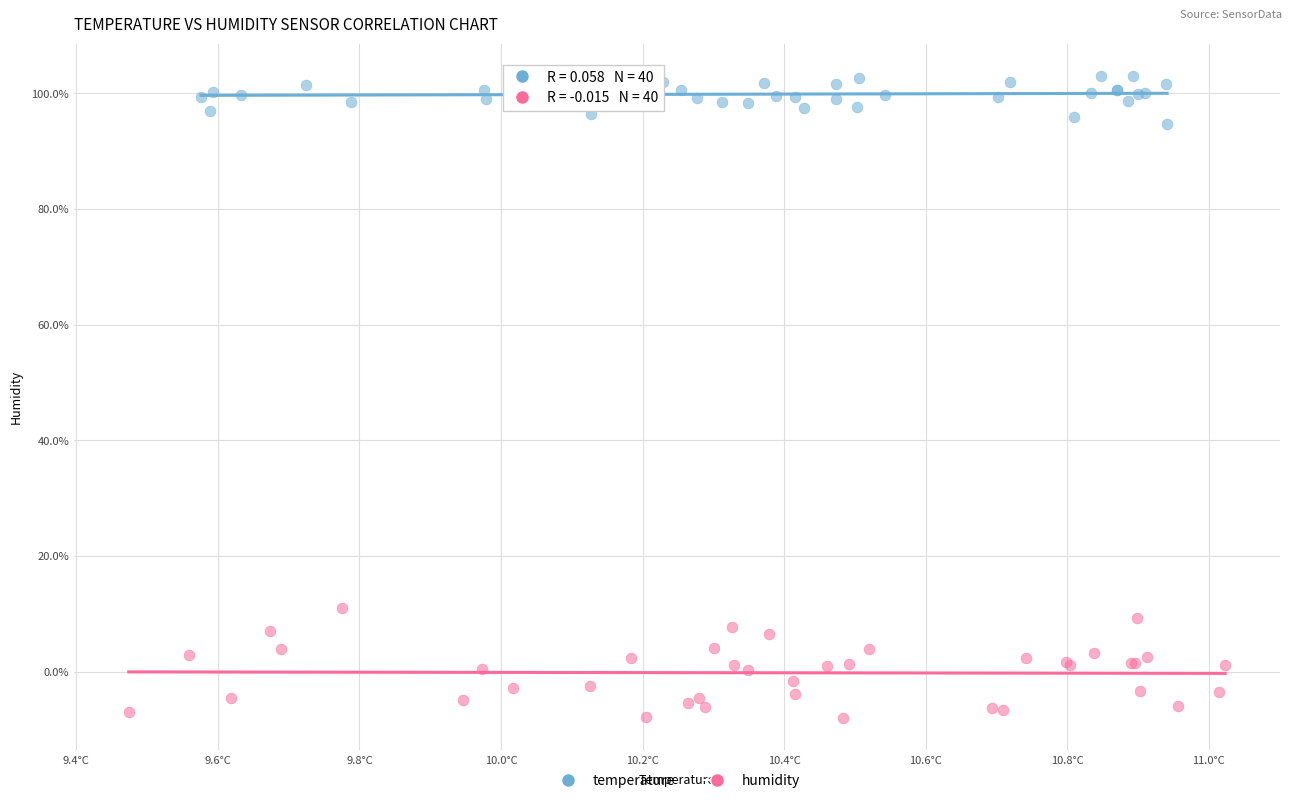

What are all the series names shown in the legend?

temperature, humidity